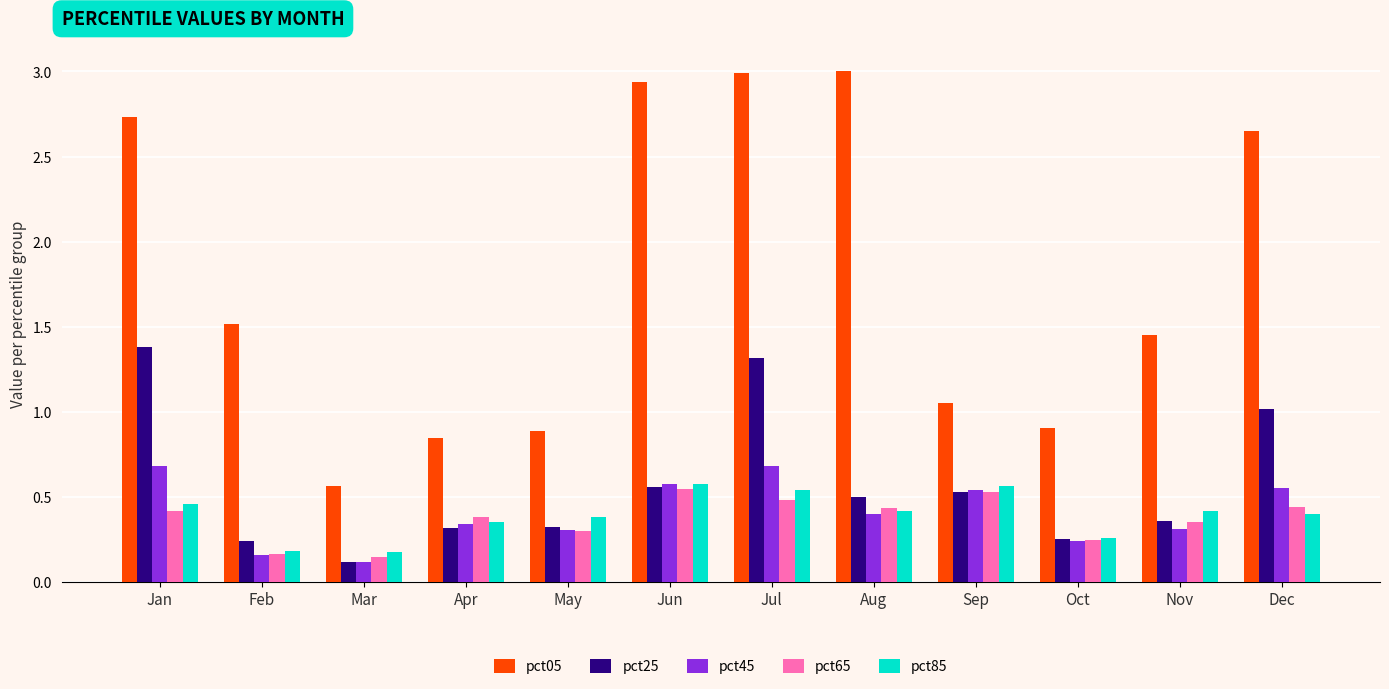

The value of pct05 at Jul is 1.2. True or false?

False